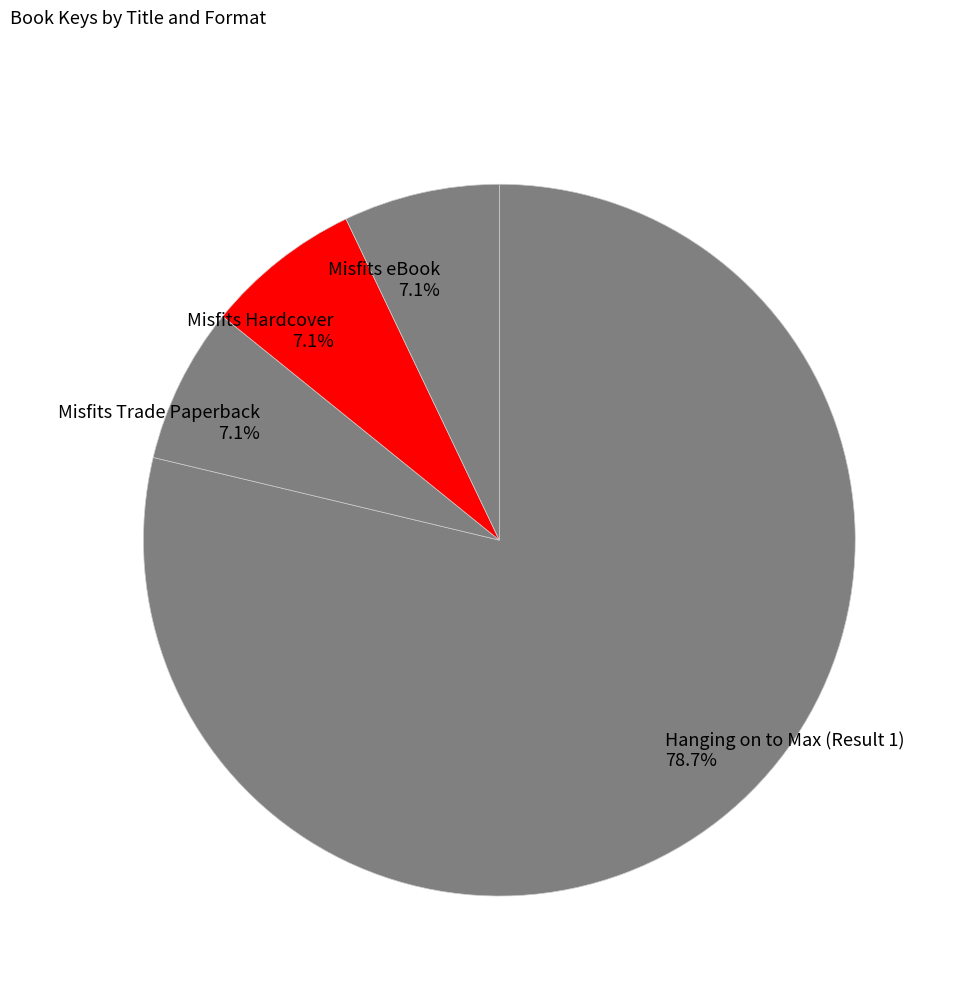

Count the number of slices in the pie.

4